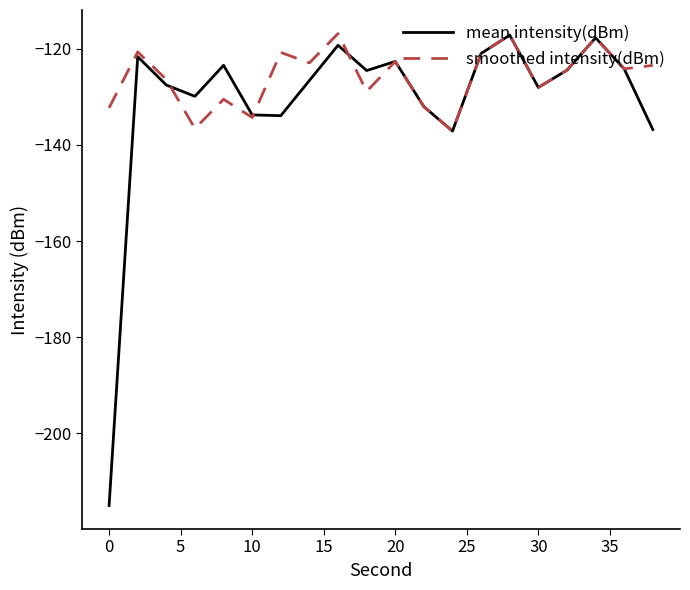

How many lines are shown in the chart?

2